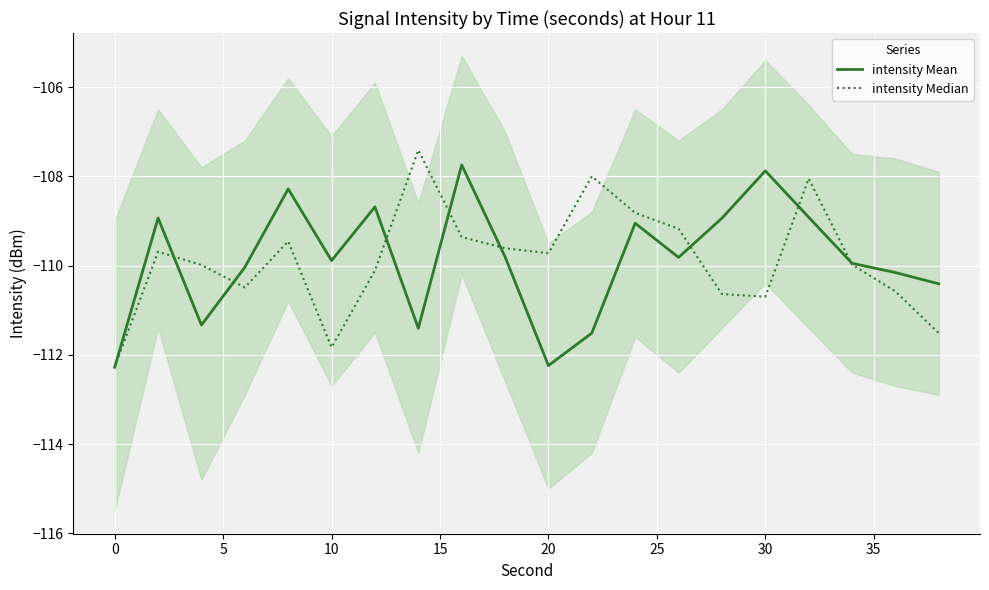

The intensity Mean series shows -184.4 at 20. True or false?

False